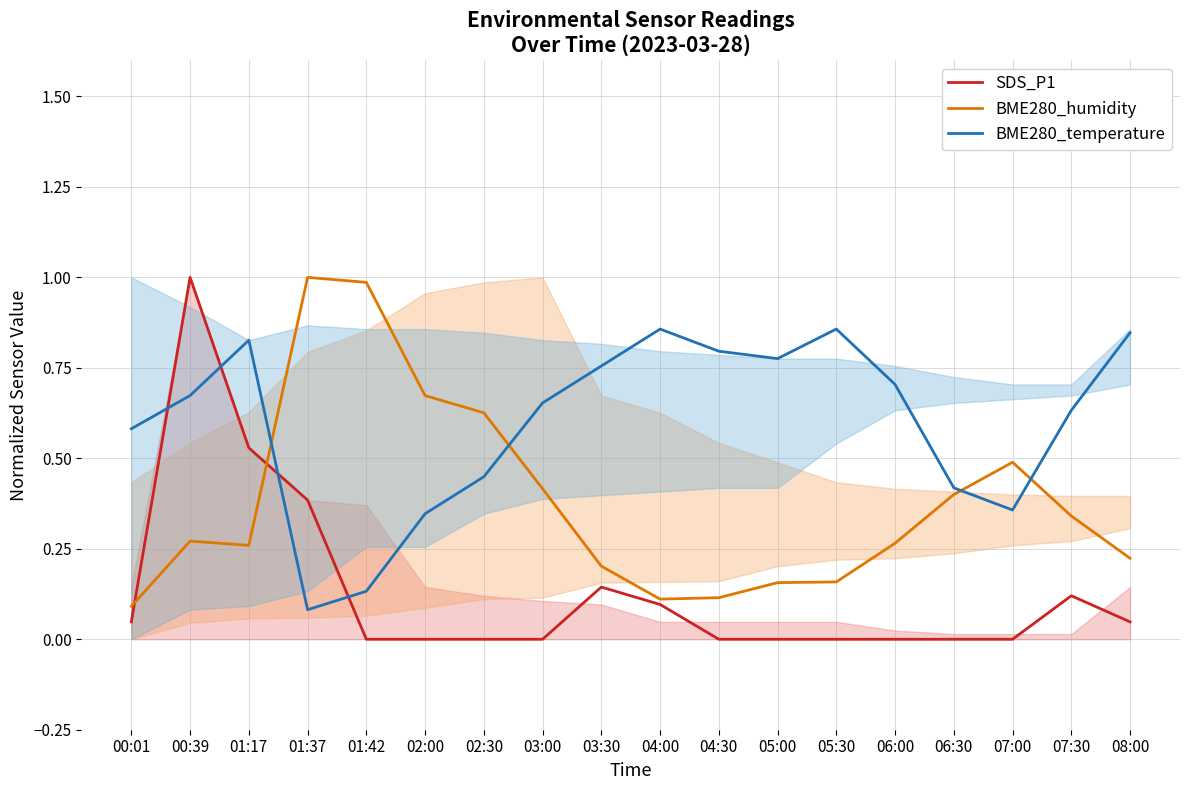

What is the label of the 18th point from the left?

08:00